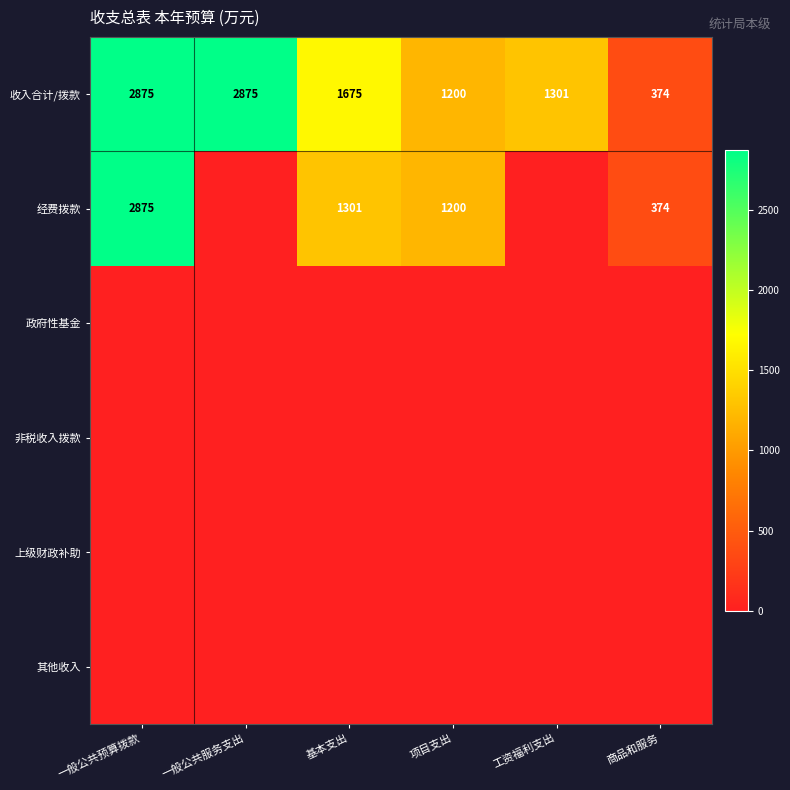

What is the difference between the second highest and second lowest values in the 收入合计/拨款 series?

1675